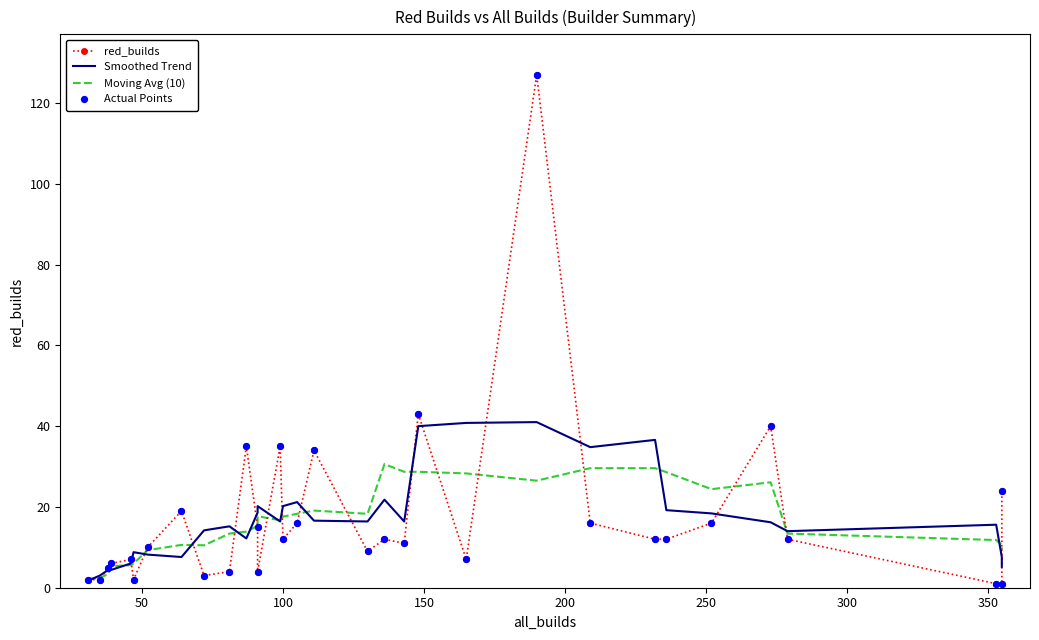

Which series has the widest spread of Y values?

red_builds